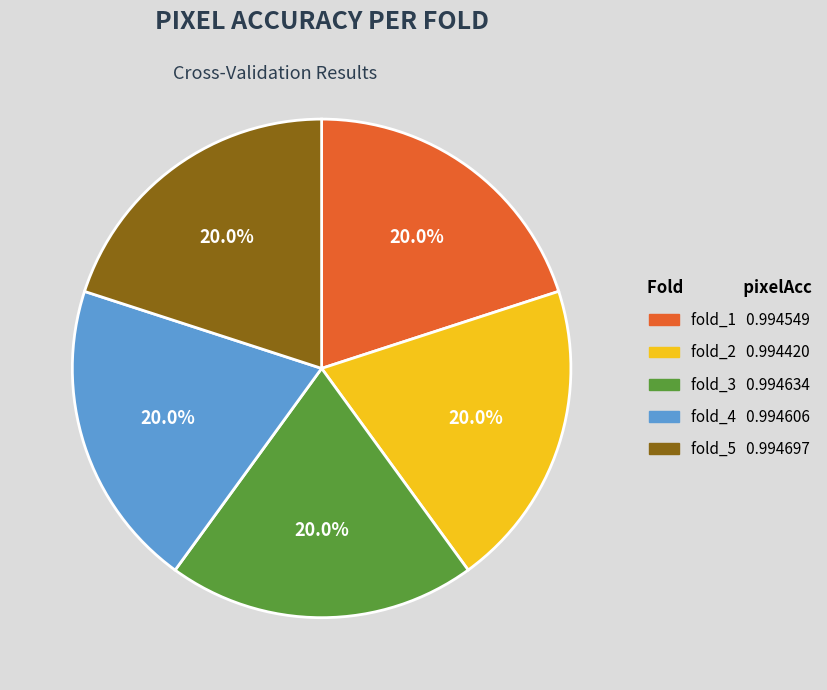

How many slices are in this pie chart?

5